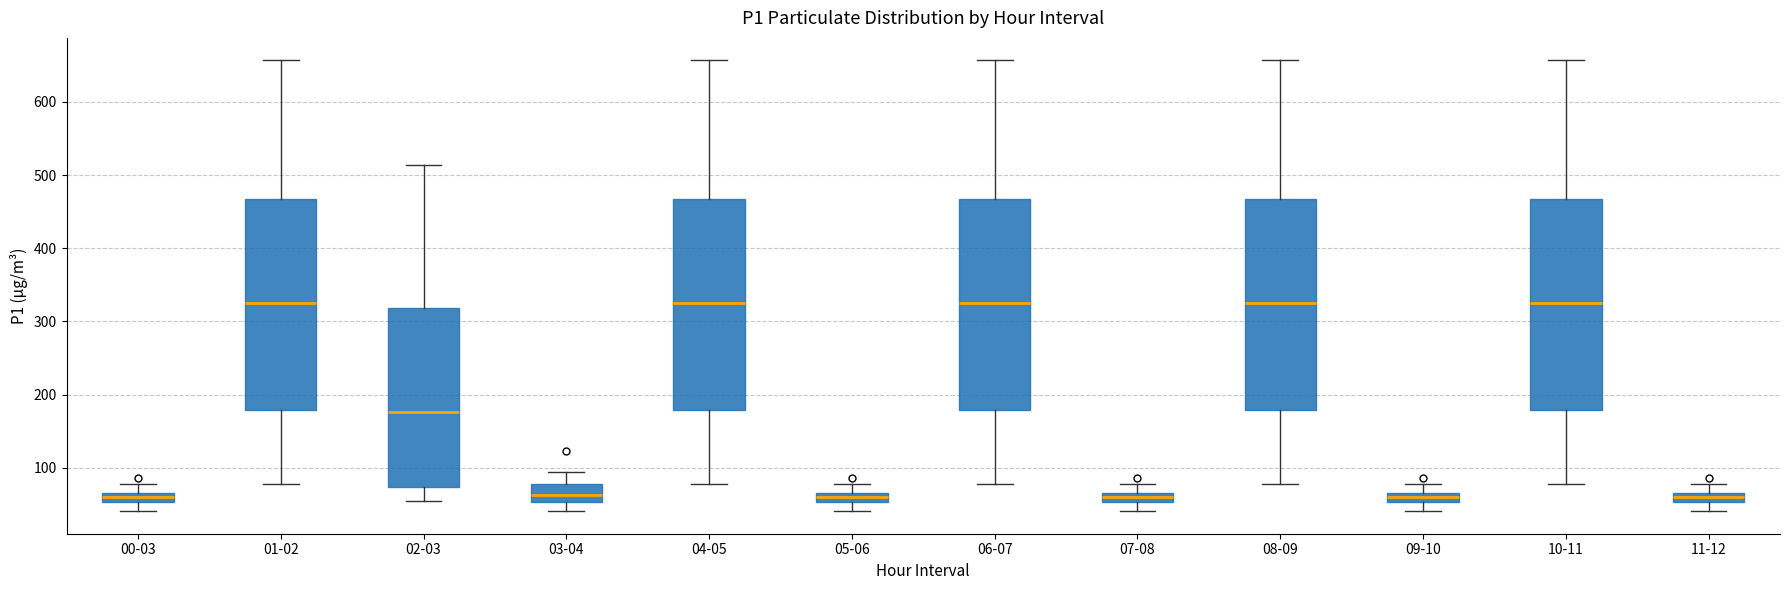

Where does the median line of the box for 04-05 sit on the y-axis? The values are not printed on the chart, so give them approximately, as read against the axis.

330